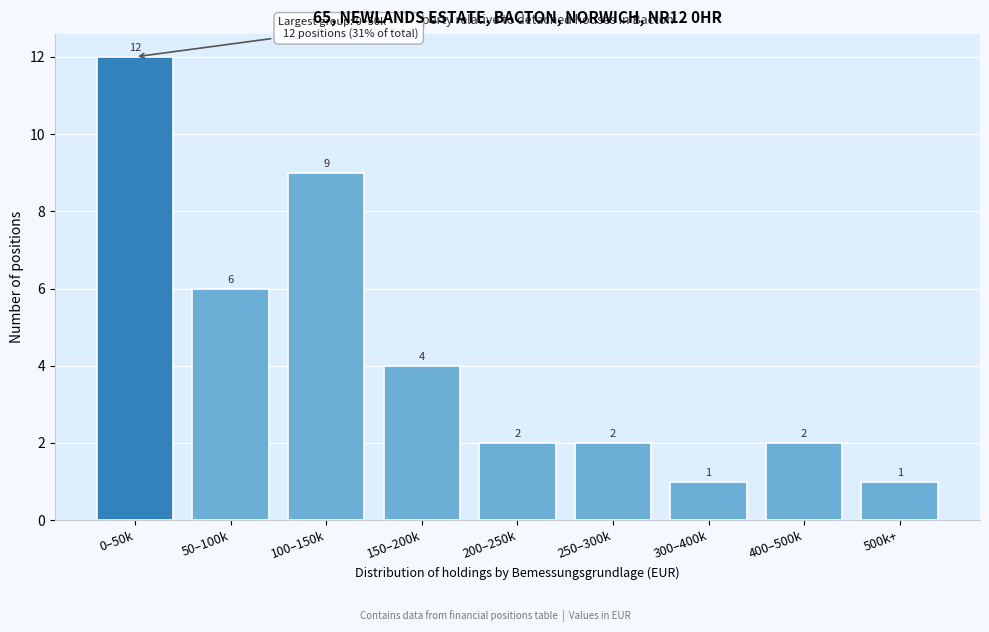

Reading left to right, what are all the values shown in this chart?

0–50k=12	50–100k=6	100–150k=9	150–200k=4	200–250k=2	250–300k=2	300–400k=1	400–500k=2	500k+=1